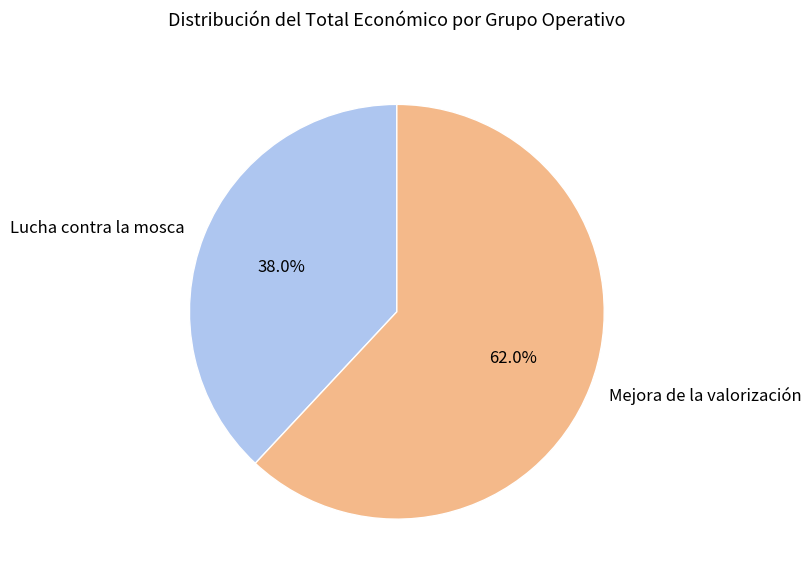

Approximately how many times larger is the value at Mejora de la valorización compared to Lucha contra la mosca?

1.6